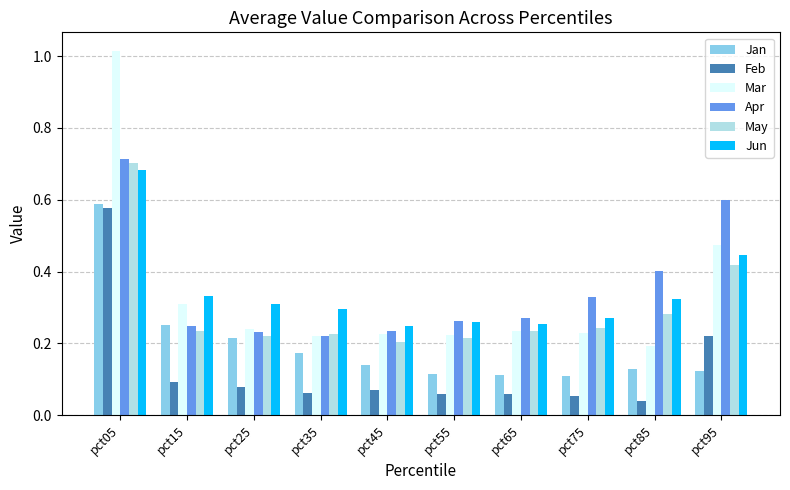

How many groups of bars are there?

10